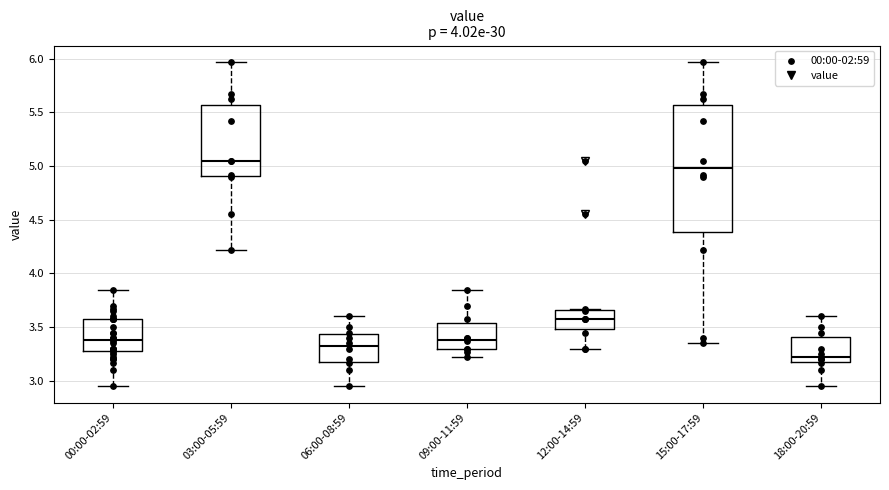

Reading left to right, transcribe this box plot: for each box, give where its median line is, the range the box spans, and where its two whiskers end, as read against the y-axis. The values are not printed on the chart, so give them approximately, as read against the axis.

00:00-02:59: median 3.40, box 3.30 to 3.60, whiskers 2.95 to 3.85
03:00-05:59: median 5.05, box 4.90 to 5.55, whiskers 4.20 to 5.95
06:00-08:59: median 3.35, box 3.20 to 3.45, whiskers 2.95 to 3.60
09:00-11:59: median 3.40, box 3.30 to 3.55, whiskers 3.20 to 3.85
12:00-14:59: median 3.60, box 3.50 to 3.65, whiskers 3.30 to 3.65
15:00-17:59: median 5.00, box 4.40 to 5.55, whiskers 3.35 to 5.95
18:00-20:59: median 3.25, box 3.20 to 3.40, whiskers 2.95 to 3.60